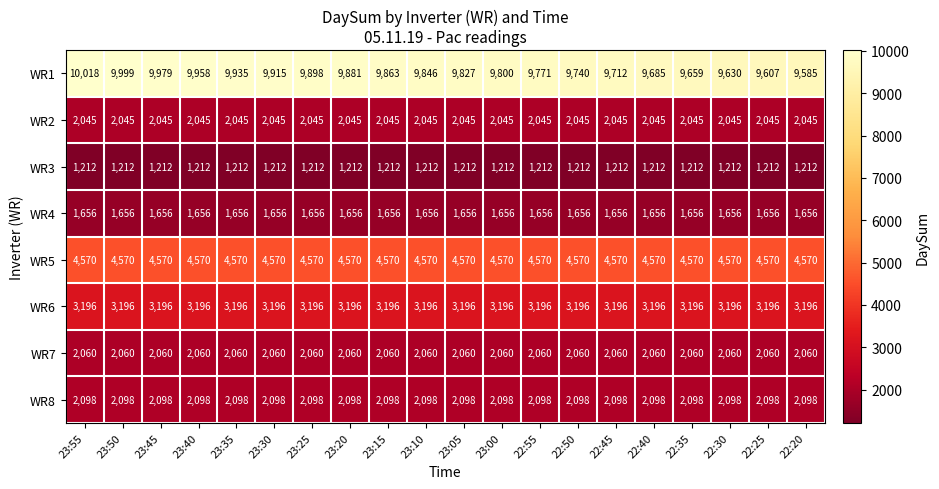

What is the maximum value shown in the chart?

10018